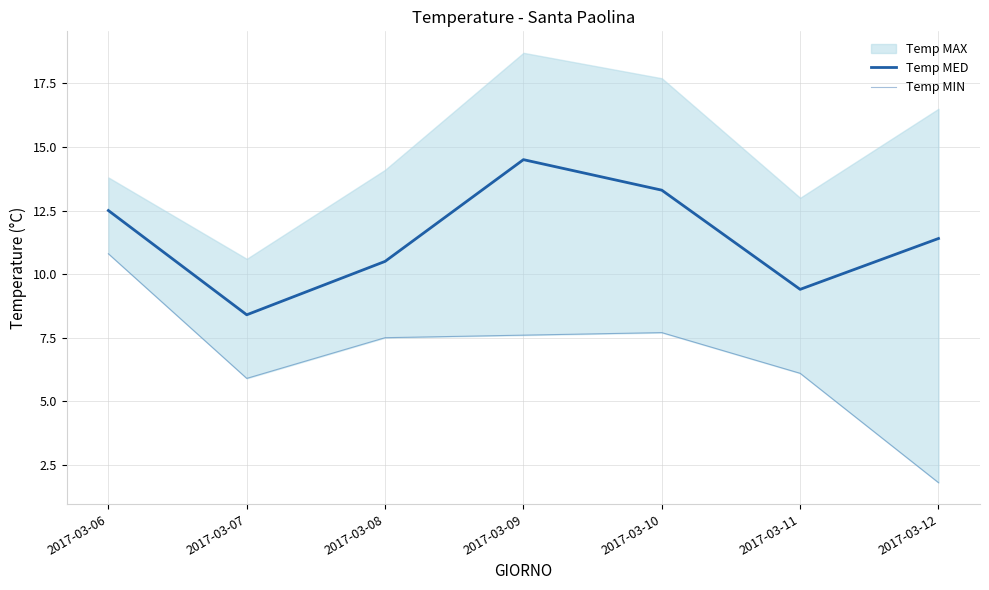

At which category does Temp MED reach its first local peak?

2017-03-09